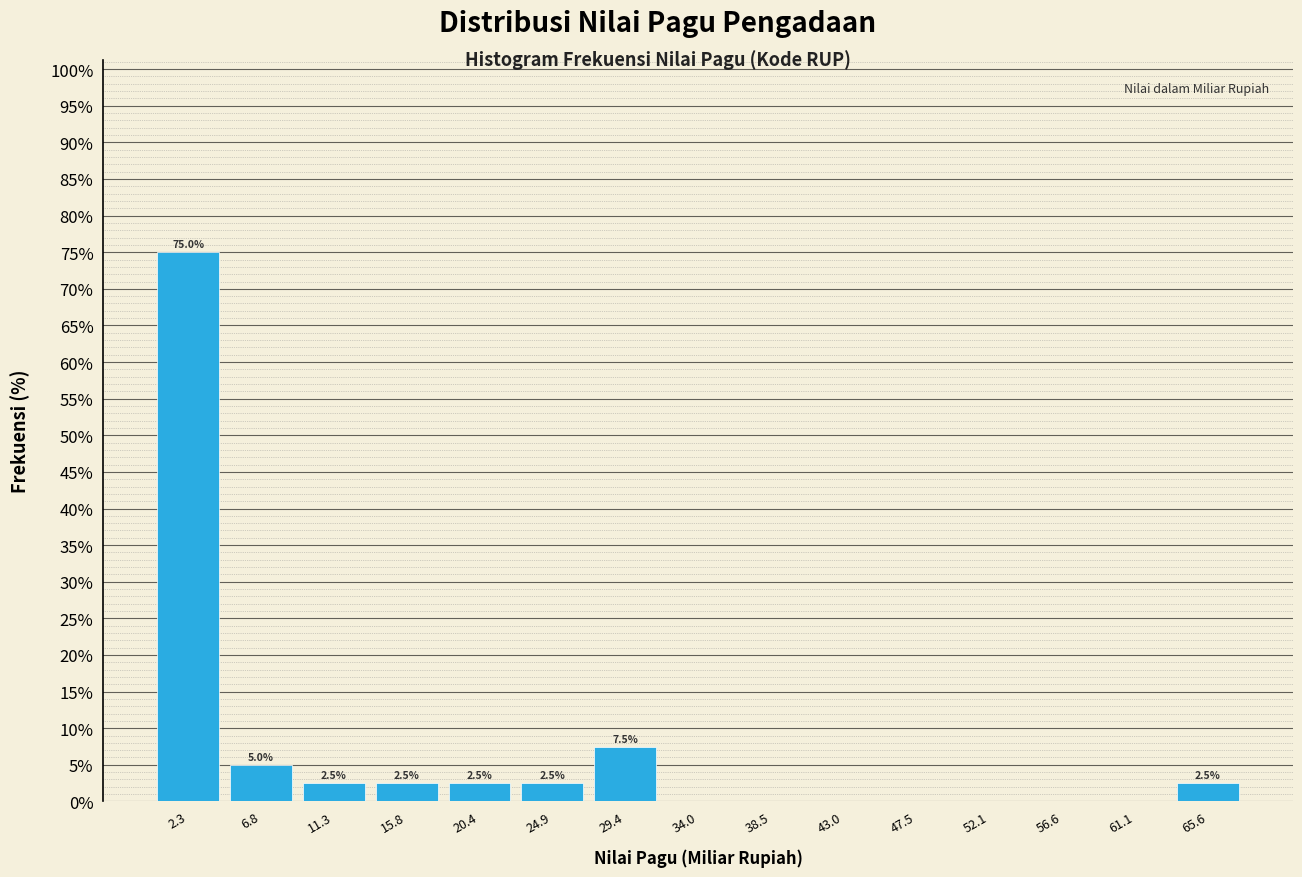

Which range on the x-axis has the tallest bar?

0.0 to 4.5